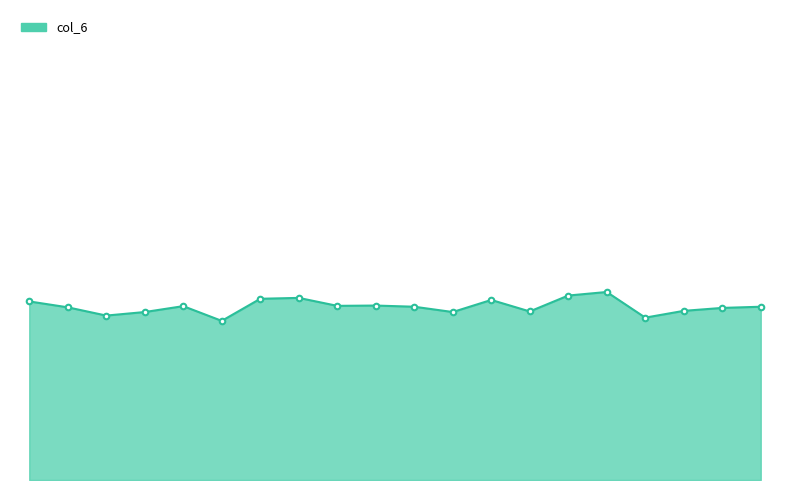

Reading left to right, transcribe all the data shown in this chart.

606	586	558	570	590	540	615	618	591	592	588	570	611	572	626	638	551	574	584	588